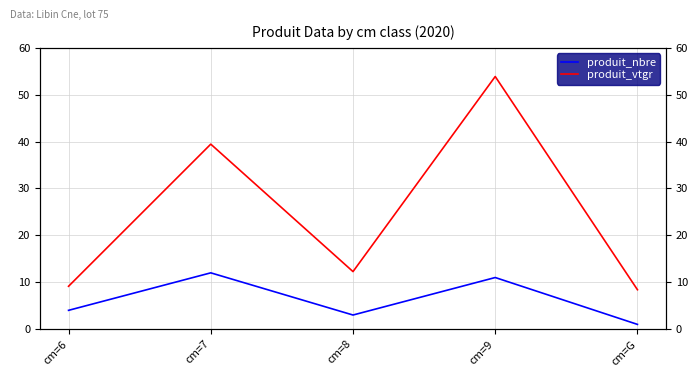

At which label does produit_vtgr first exceed 12?

cm=7